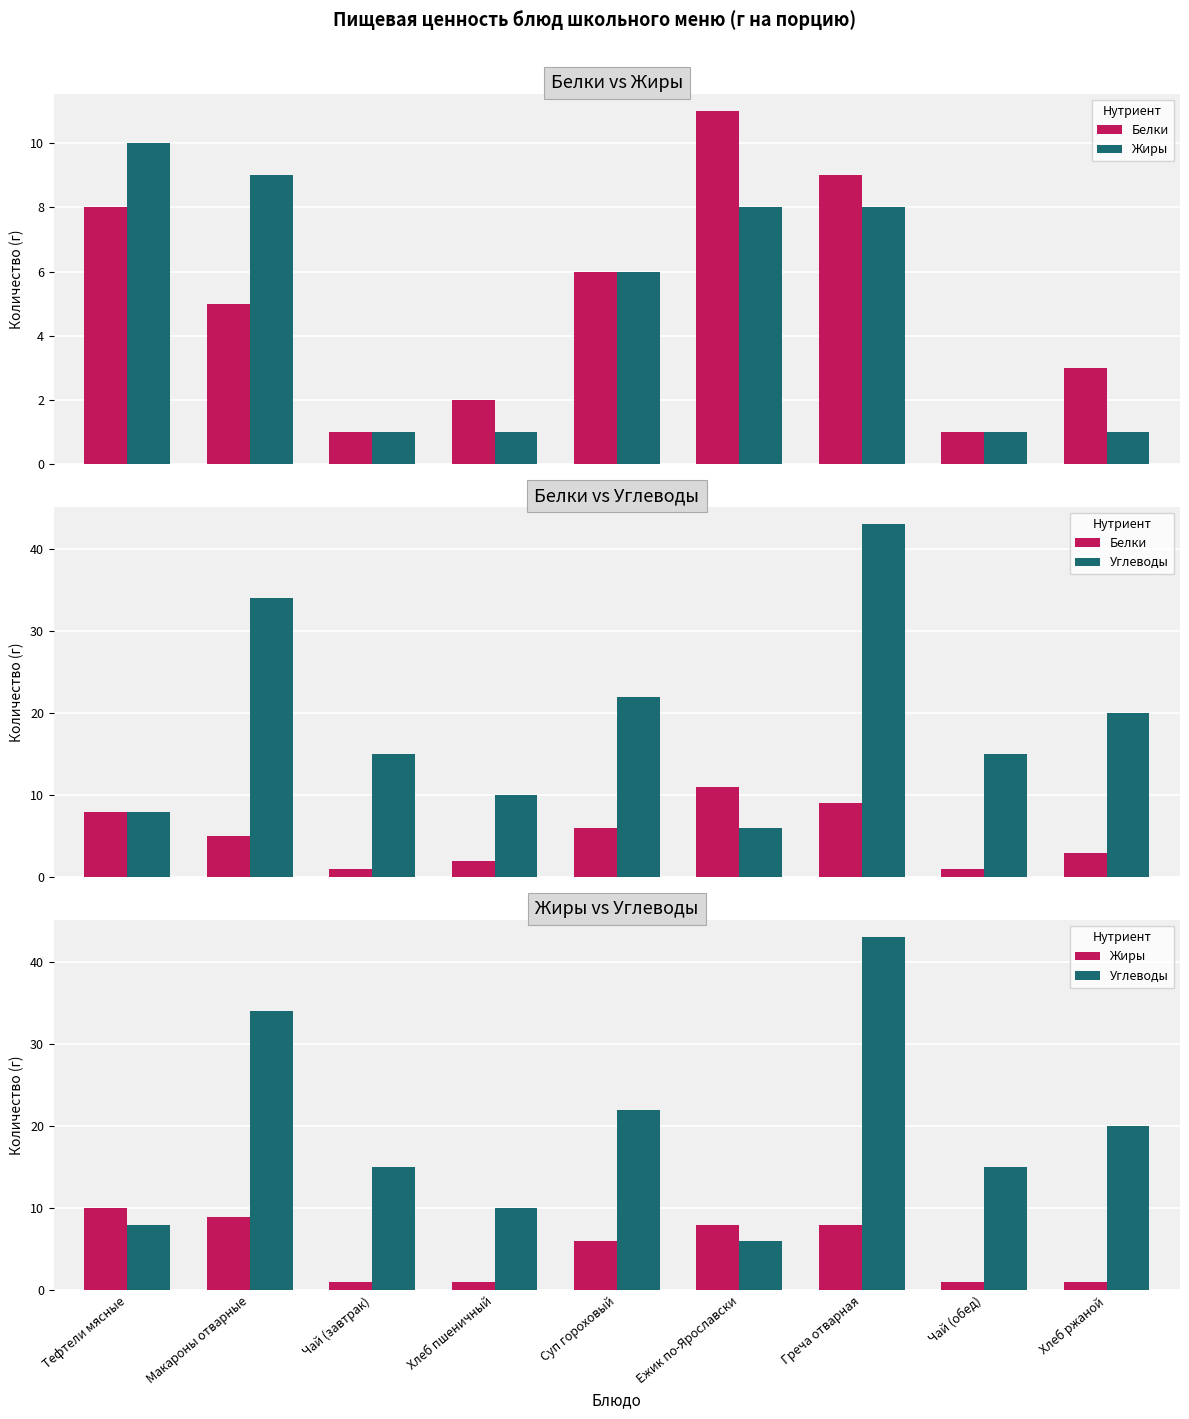

Between Чай (завтрак) and Чай (обед), which is larger?

Чай (завтрак)